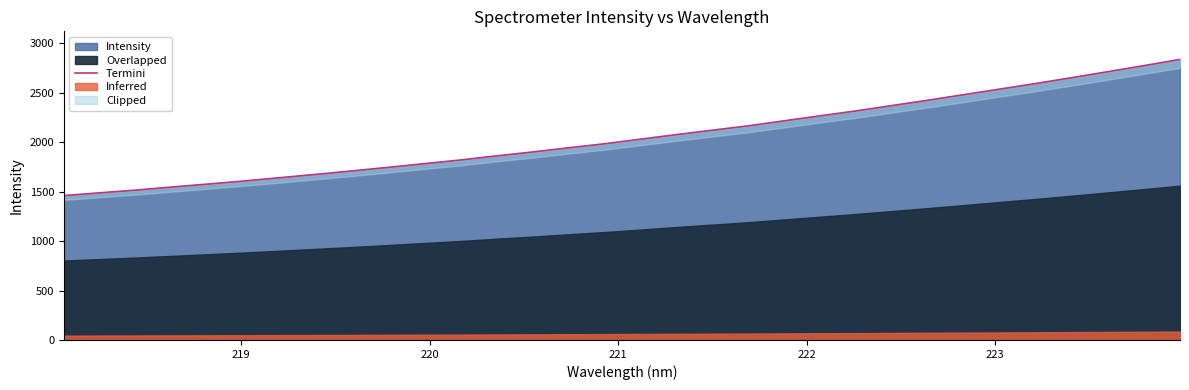

Reading left to right, extract all data points from this chart.

1460.3	1488.3	1515.9	1547.0	1577.0	1608.1	1641.4	1675.0	1709.9	1745.8	1783.0	1819.9	1861.8	1900.8	1943.2	1983.9	2030.4	2076.8	2121.5	2165.5	2216.5	2267.3	2317.1	2371.1	2425.1	2481.5	2538.0	2594.1	2653.4	2713.6	2774.7	2837.4